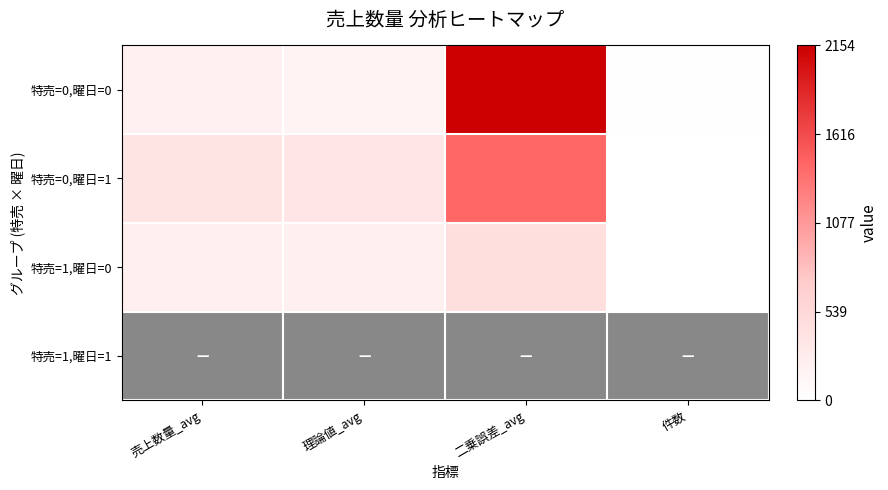

Reading right to left, list all the values displayed in this chart.

特売=0,曜日=0: 件数=14.0	二乗誤差_avg=2154.3	理論値_avg=176.5	売上数量_avg=195.5
特売=0,曜日=1: 件数=3.0	二乗誤差_avg=1438.8	理論値_avg=364.6	売上数量_avg=378.3
特売=1,曜日=0: 件数=3.0	二乗誤差_avg=463.9	理論値_avg=205.2	売上数量_avg=221.0
特売=1,曜日=1: 件数=0.0	二乗誤差_avg=0.0	理論値_avg=0.0	売上数量_avg=0.0